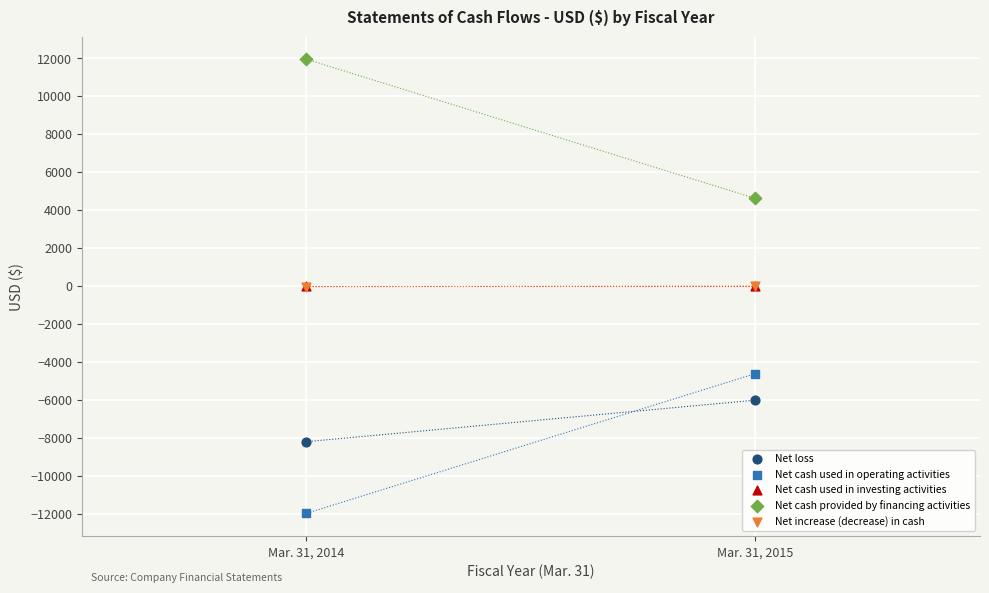

Which series reaches the minimum Y coordinate?

Net cash used in operating activities